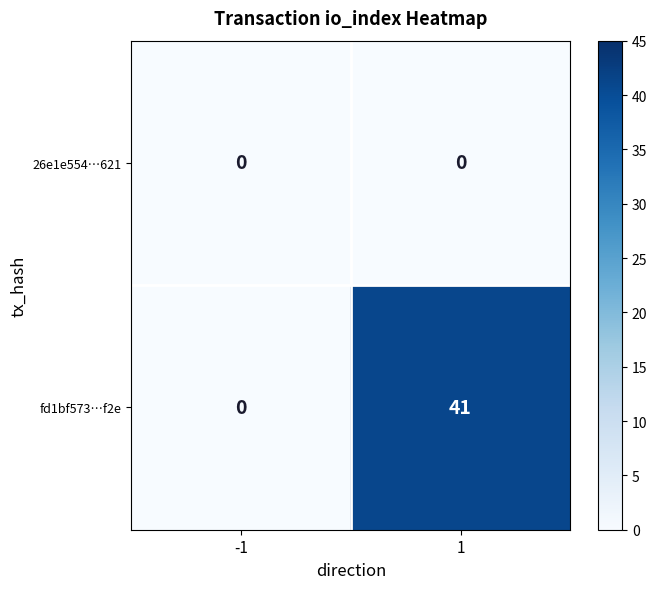

What value does the fd1bf573…f2e series have at 1?

41